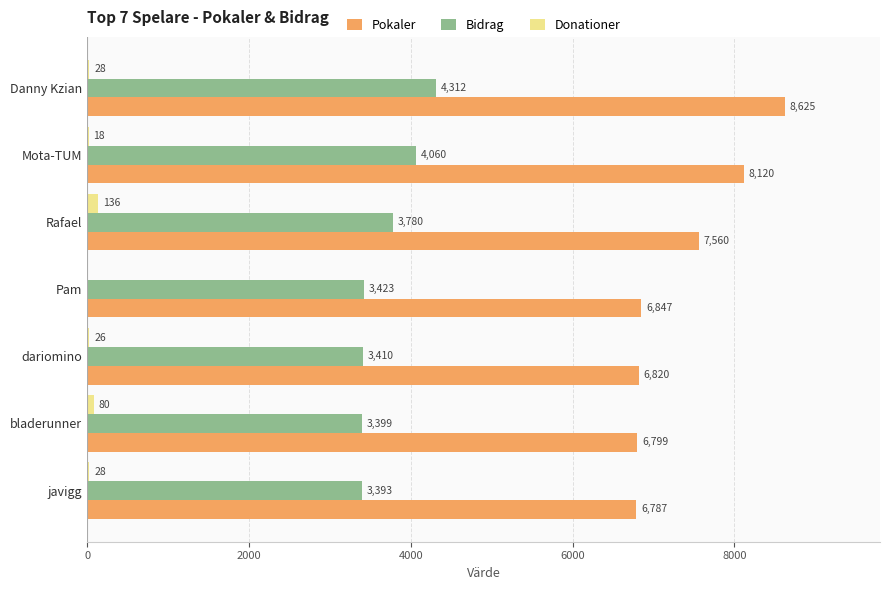

What is the total value across all series at javigg?

10208